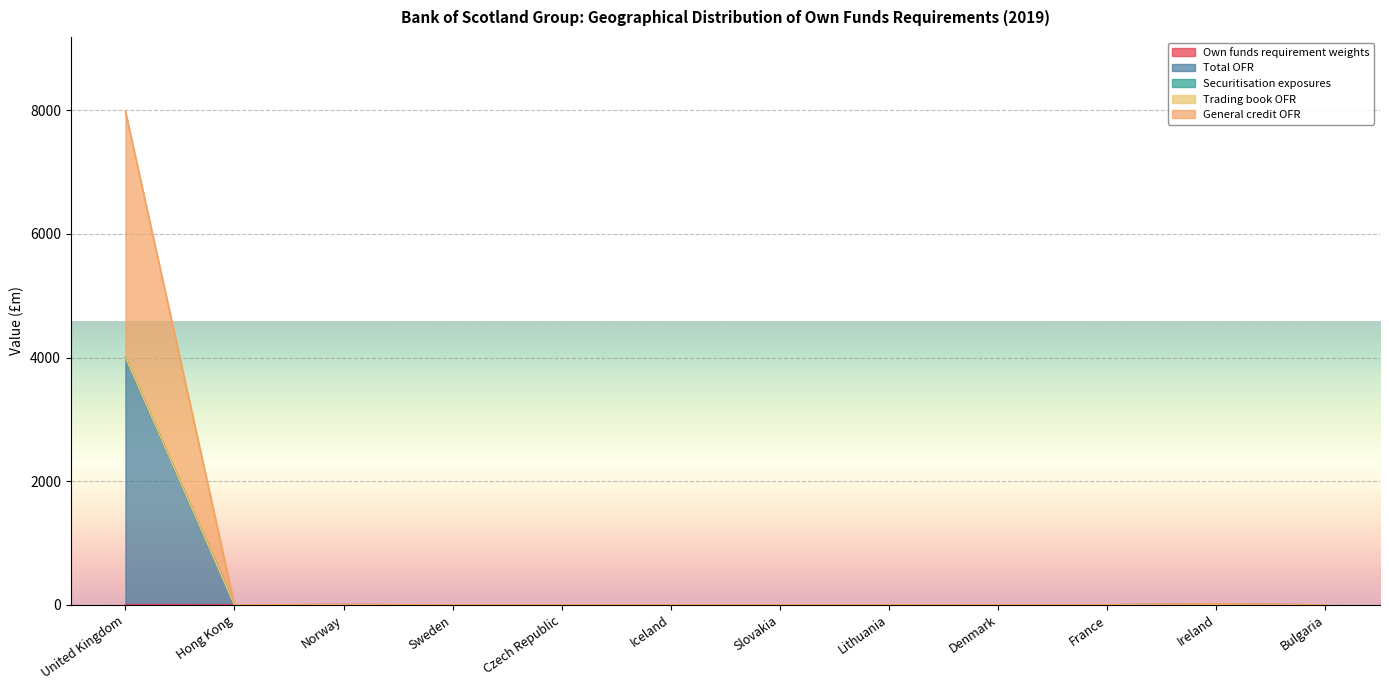

Is it true that Own funds requirement weights equals 0.0 at France?

False